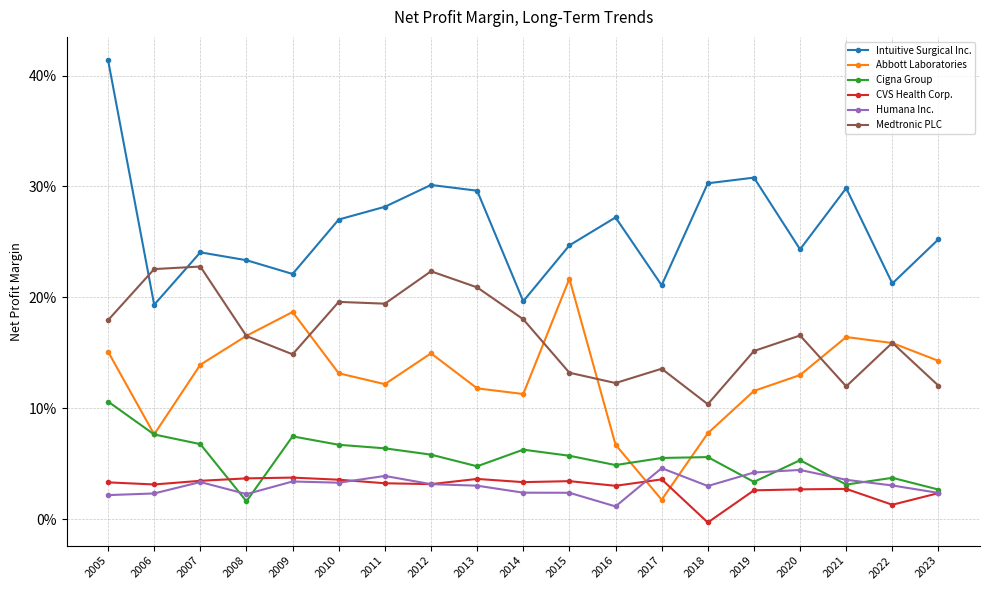

Which series has the largest range (max minus min)?

Intuitive Surgical Inc.